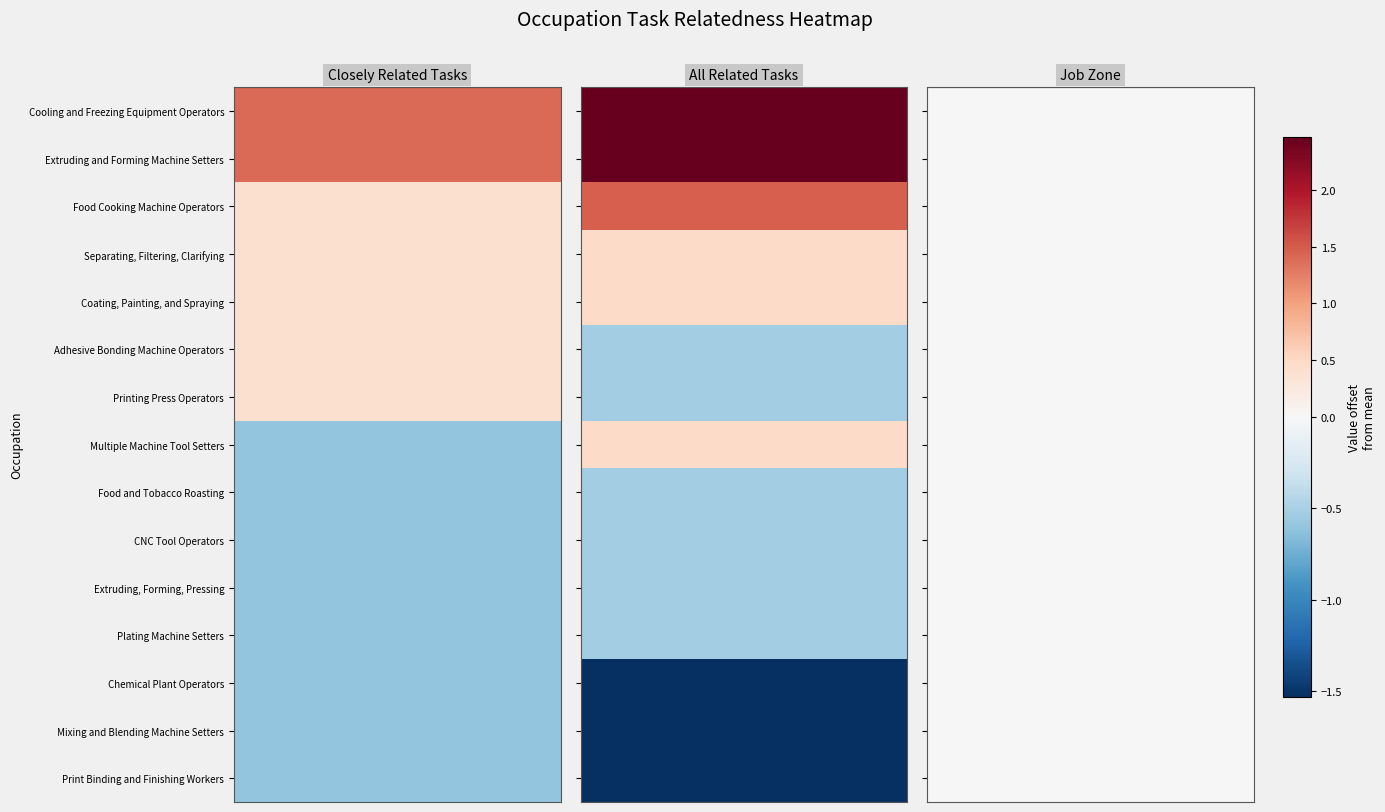

Reading left to right, extract all data points from this chart.

Cooling and Freezing Equipment Operators: 3	5	2
Extruding and Forming Machine Setters: 3	5	2
Food Cooking Machine Operators: 2	4	2
Separating, Filtering, Clarifying: 2	3	2
Coating, Painting, and Spraying: 2	3	2
Adhesive Bonding Machine Operators: 2	2	2
Printing Press Operators: 2	2	2
Multiple Machine Tool Setters: 1	3	2
Food and Tobacco Roasting: 1	2	2
CNC Tool Operators: 1	2	2
Extruding, Forming, Pressing: 1	2	2
Plating Machine Setters: 1	2	2
Chemical Plant Operators: 1	1	2
Mixing and Blending Machine Setters: 1	1	2
Print Binding and Finishing Workers: 1	1	2